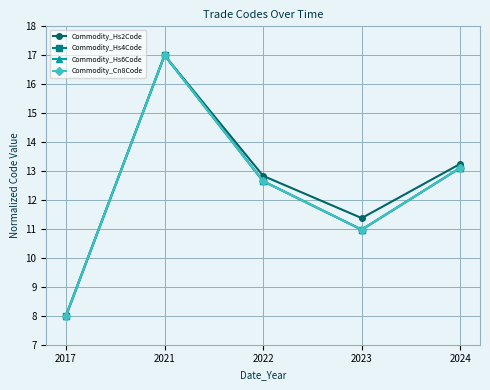

What is the total value across all series at 2022?

50.8